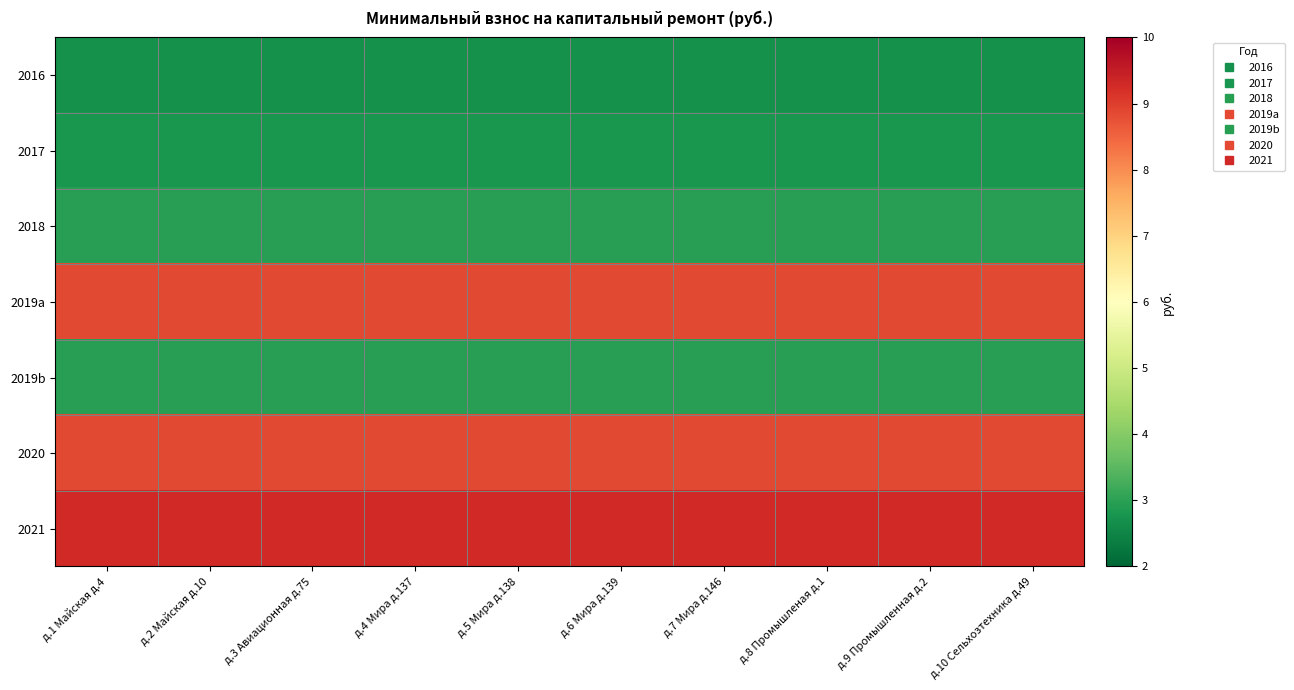

How many series are shown in this chart?

7